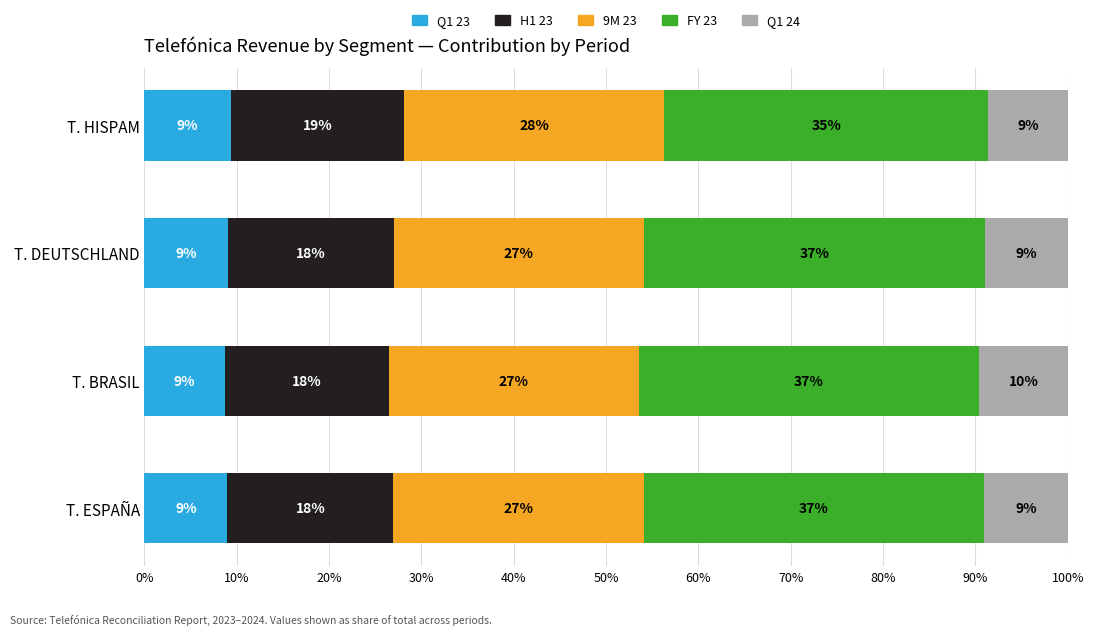

What is the sum of the Q1 23 values at T. DEUTSCHLAND and T. ESPAÑA?

18.0